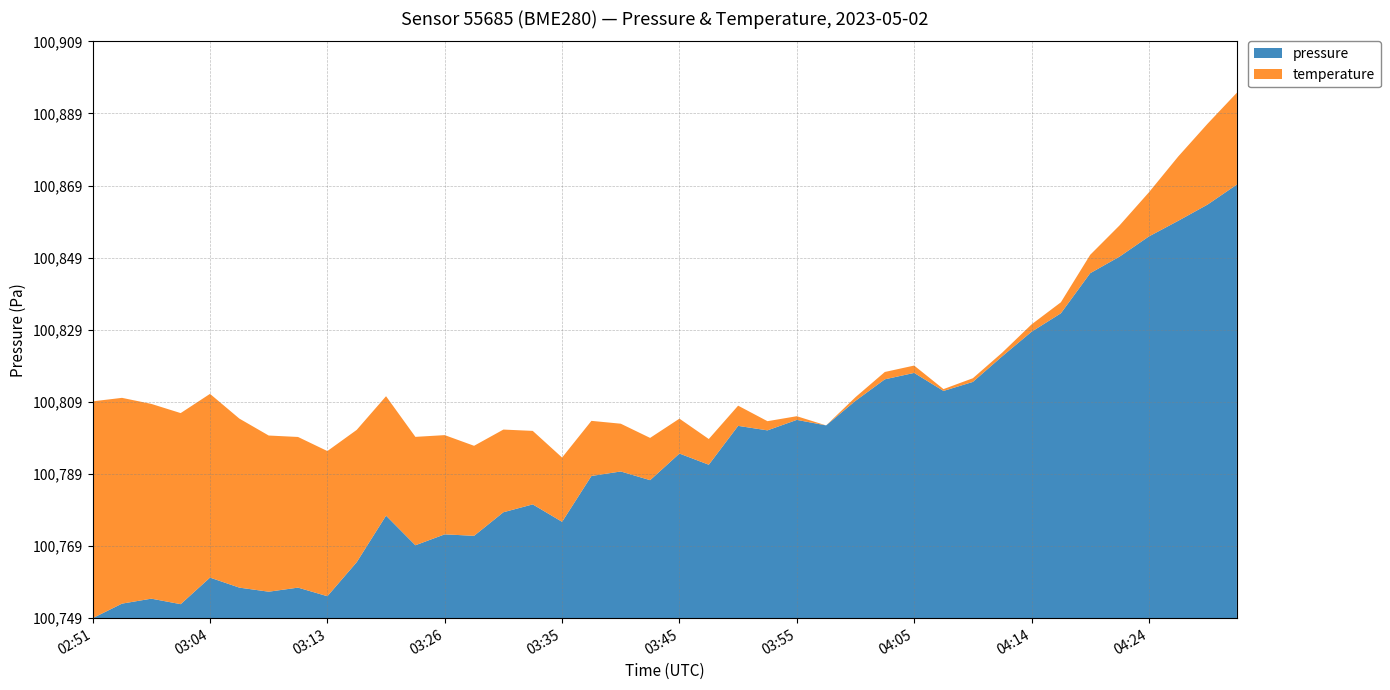

Reading right to left, what are all the values shown in this chart?

pressure: 100869.5	100864.0	100859.5	100855.1	100849.5	100844.9	100833.8	100828.7	100821.9	100814.8	100812.3	100817.3	100815.5	100809.5	100802.7	100804.2	100801.3	100802.6	100791.8	100794.9	100787.5	100789.9	100788.7	100776.0	100780.8	100778.6	100772.1	100772.5	100769.5	100777.7	100764.8	100755.3	100757.7	100756.6	100757.7	100760.5	100753.1	100754.7	100753.3	100749.2
temperature: 8.9	8.9	8.8	8.7	8.6	8.5	8.5	8.5	8.4	8.4	8.4	8.5	8.5	8.4	8.4	8.4	8.5	8.5	8.6	8.6	8.7	8.7	8.7	8.8	8.8	8.9	8.9	9.0	9.0	9.1	9.1	9.2	9.2	9.3	9.3	9.4	9.5	9.5	9.5	9.6